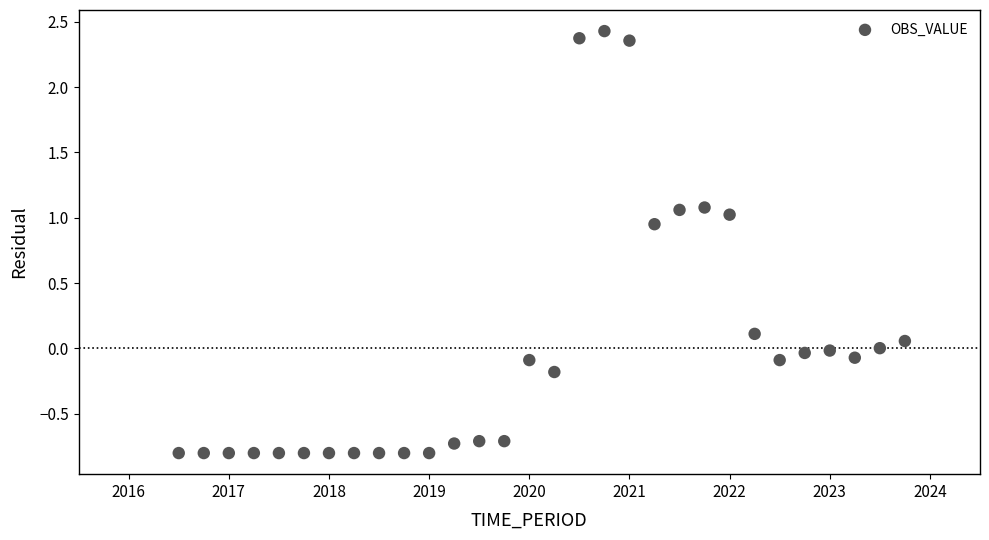

What is the range of Y values (max minus min)?

3.2